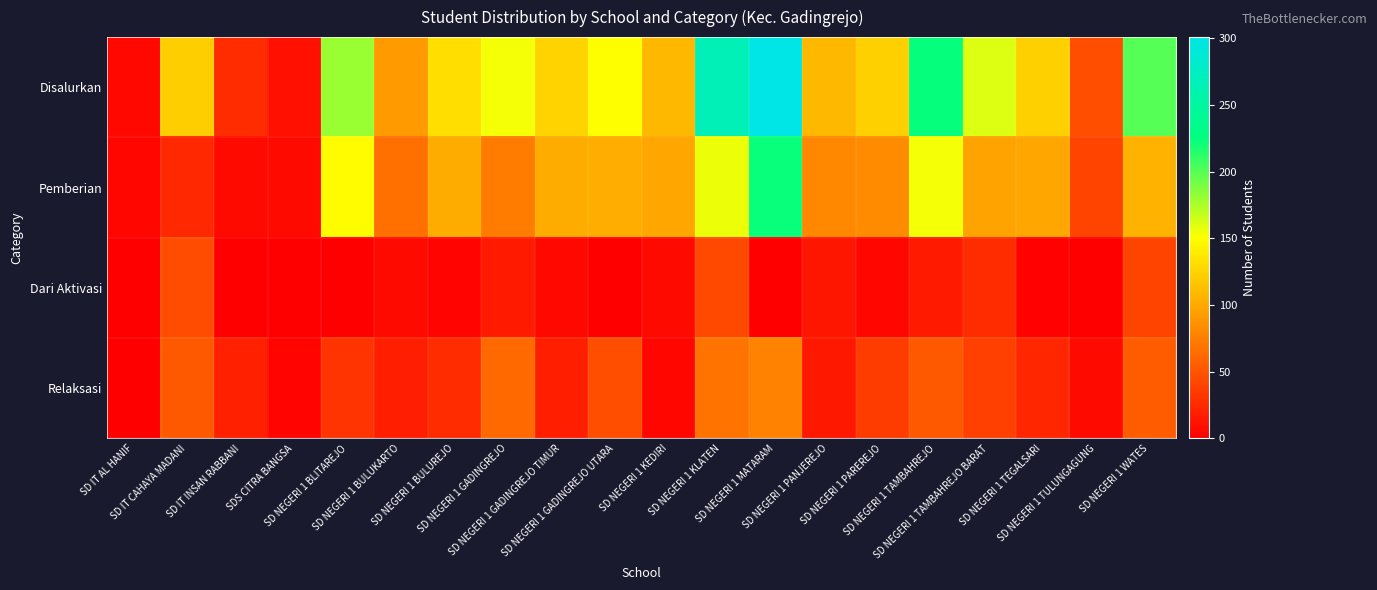

Reading right to left, list all the values displayed in this chart.

Disalurkan: SD NEGERI 1 WATES=200	SD NEGERI 1 TULUNGAGUNG=47	SD NEGERI 1 TEGALSARI=123	SD NEGERI 1 TAMBAHREJO BARAT=161	SD NEGERI 1 TAMBAHREJO=224	SD NEGERI 1 PAREREJO=123	SD NEGERI 1 PANJEREJO=109	SD NEGERI 1 MATARAM=301	SD NEGERI 1 KLATEN=268	SD NEGERI 1 KEDIRI=109	SD NEGERI 1 GADINGREJO UTARA=150	SD NEGERI 1 GADINGREJO TIMUR=125	SD NEGERI 1 GADINGREJO=153	SD NEGERI 1 BULUREJO=131	SD NEGERI 1 BULUKARTO=91	SD NEGERI 1 BLITAREJO=180	SDS CITRA BANGSA=10	SD IT INSAN RABBANI=26	SD IT CAHAYA MADANI=122	SD IT AL HANIF=5
Pemberian: SD NEGERI 1 WATES=105	SD NEGERI 1 TULUNGAGUNG=41	SD NEGERI 1 TEGALSARI=98	SD NEGERI 1 TAMBAHREJO BARAT=97	SD NEGERI 1 TAMBAHREJO=154	SD NEGERI 1 PAREREJO=83	SD NEGERI 1 PANJEREJO=81	SD NEGERI 1 MATARAM=223	SD NEGERI 1 KLATEN=156	SD NEGERI 1 KEDIRI=98	SD NEGERI 1 GADINGREJO UTARA=103	SD NEGERI 1 GADINGREJO TIMUR=102	SD NEGERI 1 GADINGREJO=74	SD NEGERI 1 BULUREJO=102	SD NEGERI 1 BULUKARTO=67	SD NEGERI 1 BLITAREJO=149	SDS CITRA BANGSA=7	SD IT INSAN RABBANI=6	SD IT CAHAYA MADANI=24	SD IT AL HANIF=4
Dari Aktivasi: SD NEGERI 1 WATES=40	SD NEGERI 1 TULUNGAGUNG=0	SD NEGERI 1 TEGALSARI=2	SD NEGERI 1 TAMBAHREJO BARAT=26	SD NEGERI 1 TAMBAHREJO=16	SD NEGERI 1 PAREREJO=4	SD NEGERI 1 PANJEREJO=13	SD NEGERI 1 MATARAM=1	SD NEGERI 1 KLATEN=43	SD NEGERI 1 KEDIRI=7	SD NEGERI 1 GADINGREJO UTARA=1	SD NEGERI 1 GADINGREJO TIMUR=5	SD NEGERI 1 GADINGREJO=16	SD NEGERI 1 BULUREJO=3	SD NEGERI 1 BULUKARTO=6	SD NEGERI 1 BLITAREJO=0	SDS CITRA BANGSA=0	SD IT INSAN RABBANI=1	SD IT CAHAYA MADANI=45	SD IT AL HANIF=0
Relaksasi: SD NEGERI 1 WATES=55	SD NEGERI 1 TULUNGAGUNG=6	SD NEGERI 1 TEGALSARI=23	SD NEGERI 1 TAMBAHREJO BARAT=38	SD NEGERI 1 TAMBAHREJO=54	SD NEGERI 1 PAREREJO=36	SD NEGERI 1 PANJEREJO=15	SD NEGERI 1 MATARAM=77	SD NEGERI 1 KLATEN=69	SD NEGERI 1 KEDIRI=4	SD NEGERI 1 GADINGREJO UTARA=46	SD NEGERI 1 GADINGREJO TIMUR=18	SD NEGERI 1 GADINGREJO=63	SD NEGERI 1 BULUREJO=26	SD NEGERI 1 BULUKARTO=18	SD NEGERI 1 BLITAREJO=31	SDS CITRA BANGSA=3	SD IT INSAN RABBANI=19	SD IT CAHAYA MADANI=53	SD IT AL HANIF=1